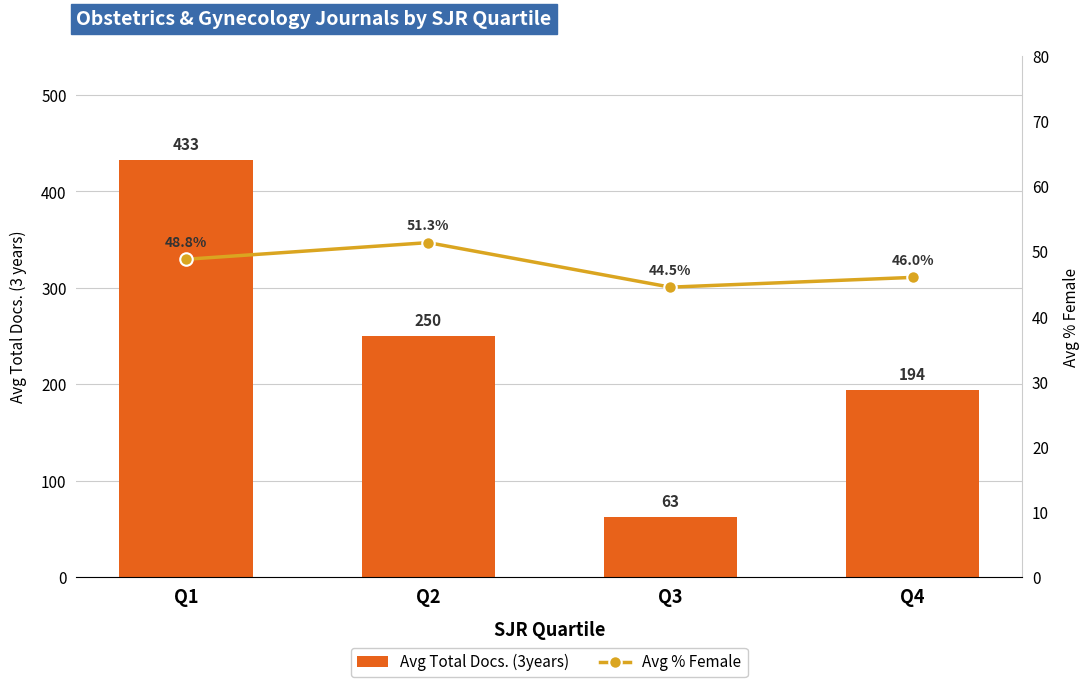

What is the value of the Avg Total Docs. (3years) bar at the 4th from the left?

194.0